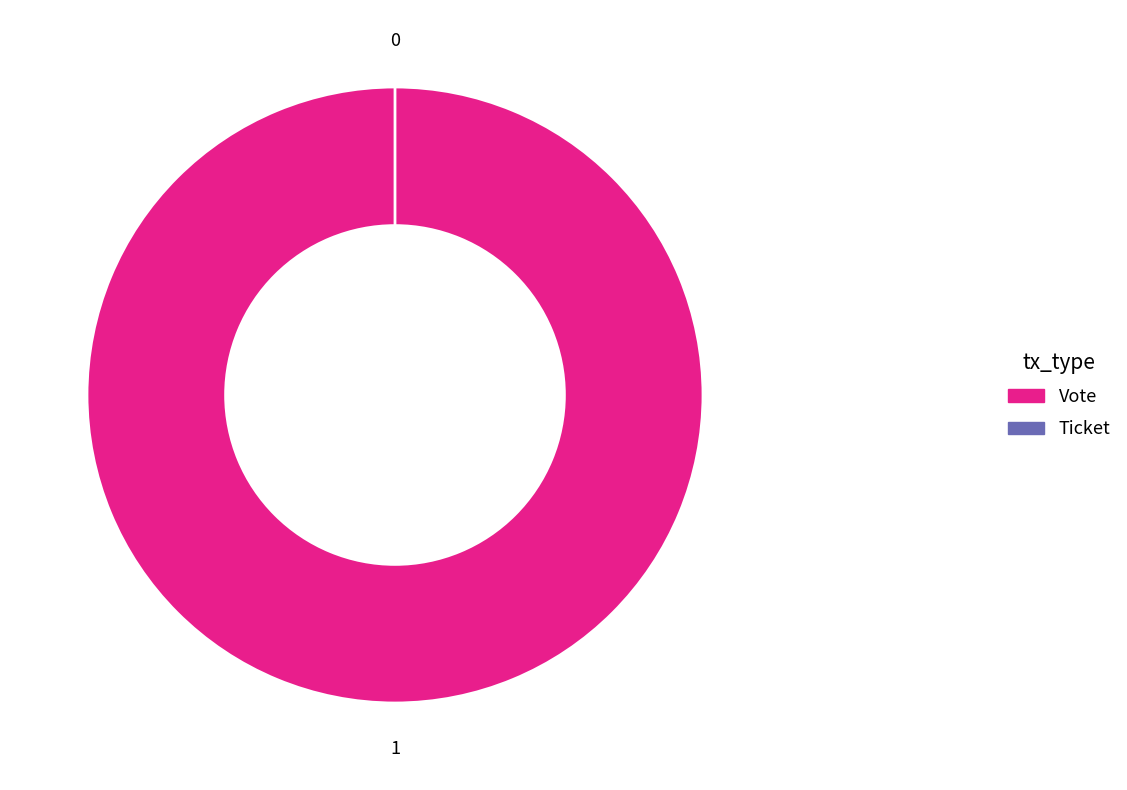

Which has a higher value, Ticket or Vote?

Vote